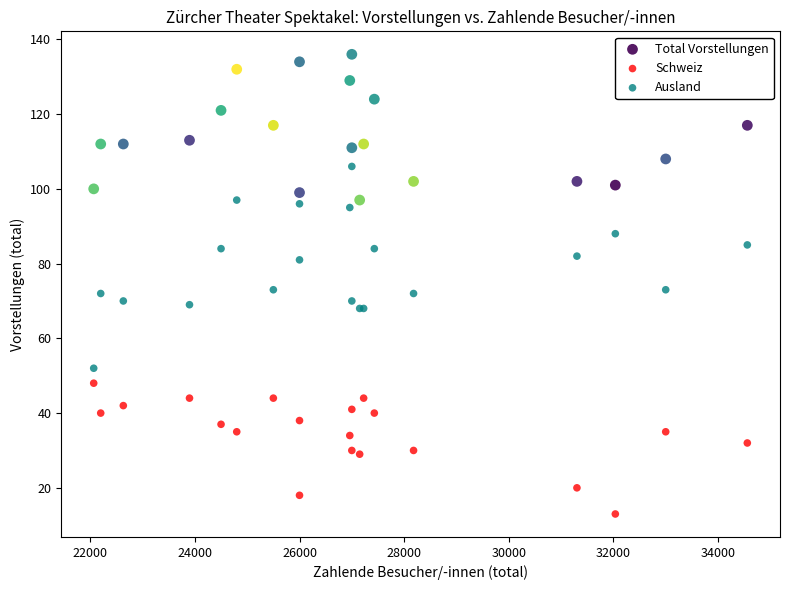

Which series contains the lowest Y value?

Schweiz